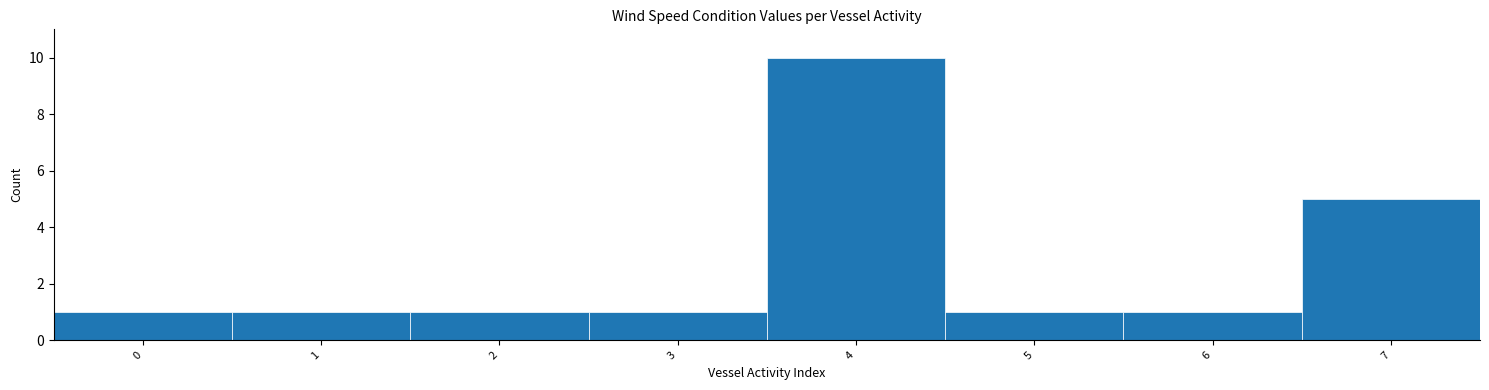

Reading left to right, transcribe this chart: for each bar, give the range it covers on the x-axis and its height. The values are not printed on the chart, so give them approximately, as read against the axis.

-0.5 to 0.5: 1
0.5 to 1.5: 1
1.5 to 2.5: 1
2.5 to 3.5: 1
3.5 to 4.5: 10
4.5 to 5.5: 1
5.5 to 6.5: 1
6.5 to 7.5: 5